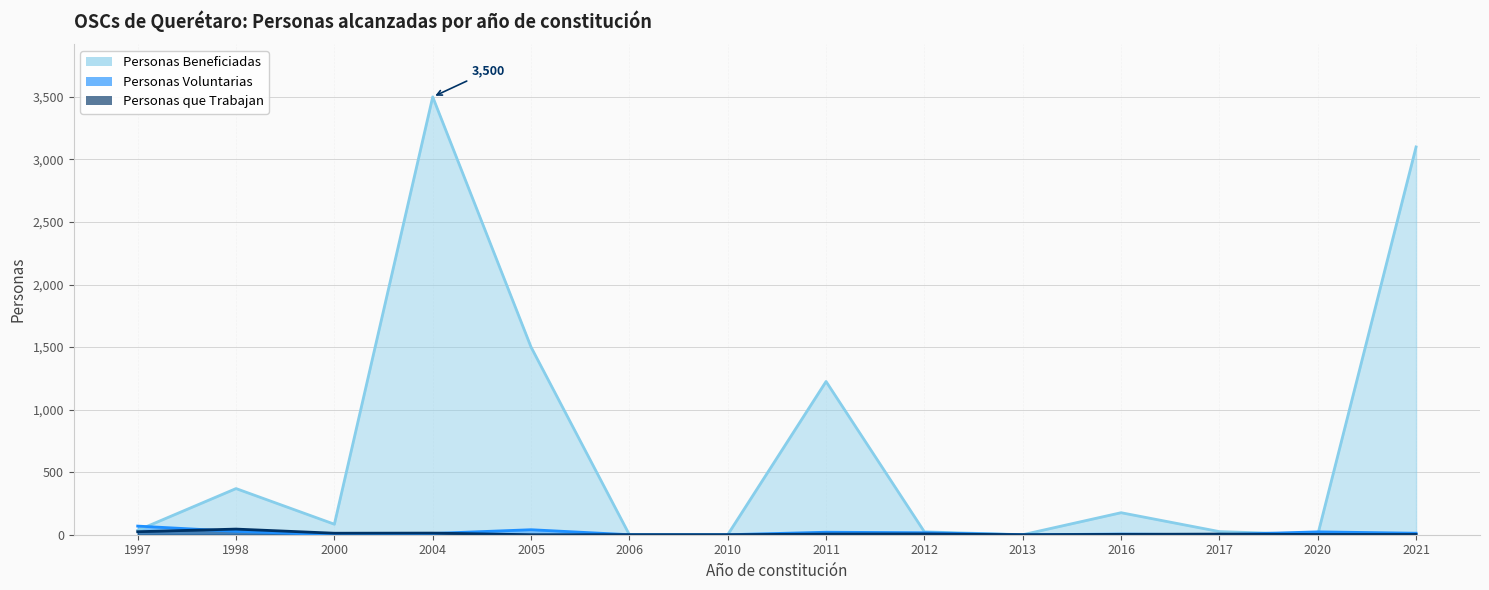

Is the value of Personas Voluntarias at 1997 greater than the value of Personas Beneficiadas at 2012?

Yes